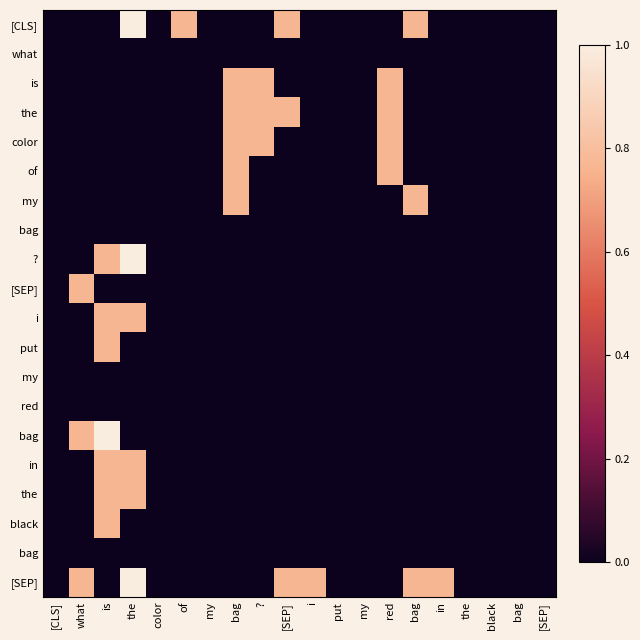

What is the difference between the highest and lowest values at in?

0.8